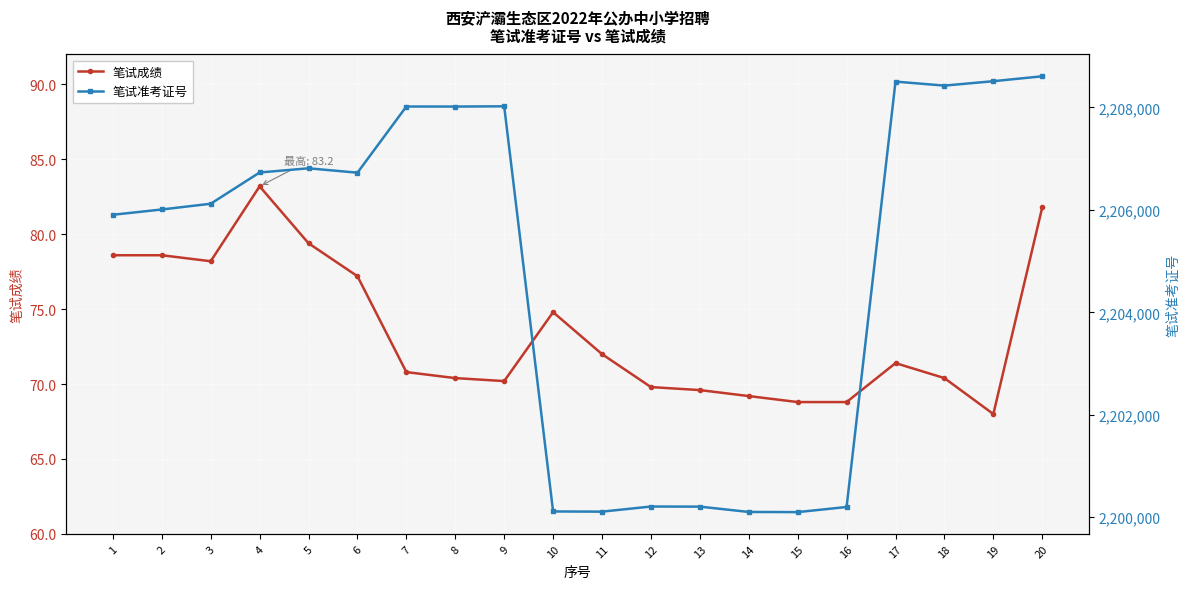

Rank the series by their maximum value, from highest to lowest.

笔试准考证号, 笔试成绩